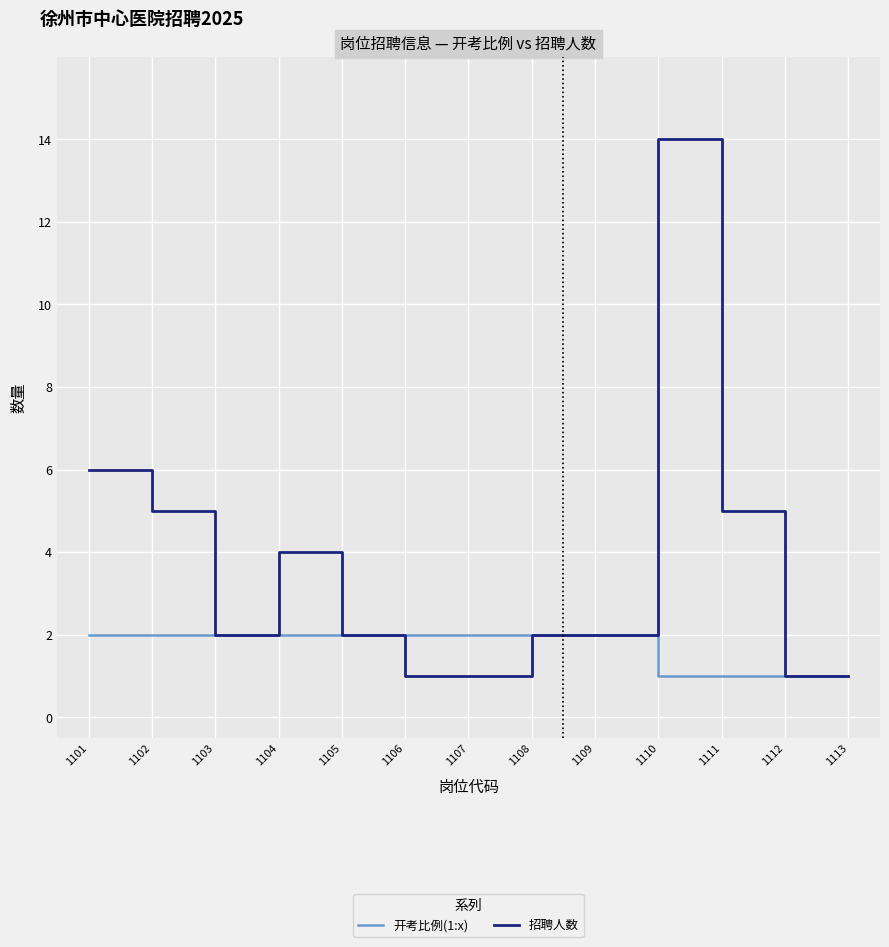

Reading left to right, transcribe all the data shown in this chart.

开考比例(1:x): 1101=2	1102=2	1103=2	1104=2	1105=2	1106=2	1107=2	1108=2	1109=2	1110=1	1111=1	1112=1	1113=1
招聘人数: 1101=6	1102=5	1103=2	1104=4	1105=2	1106=1	1107=1	1108=2	1109=2	1110=14	1111=5	1112=1	1113=1